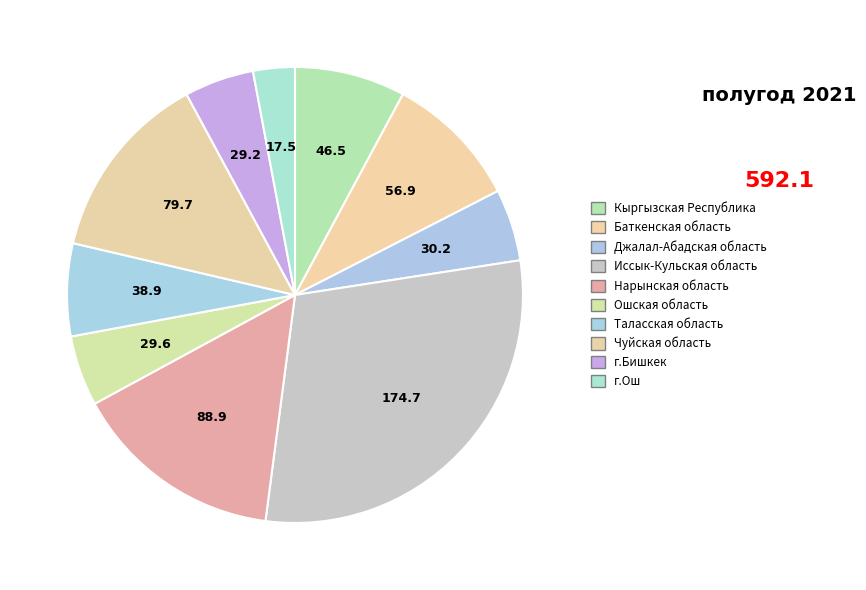

To the nearest percent, what portion does Иссык-Кульская область represent?

30%